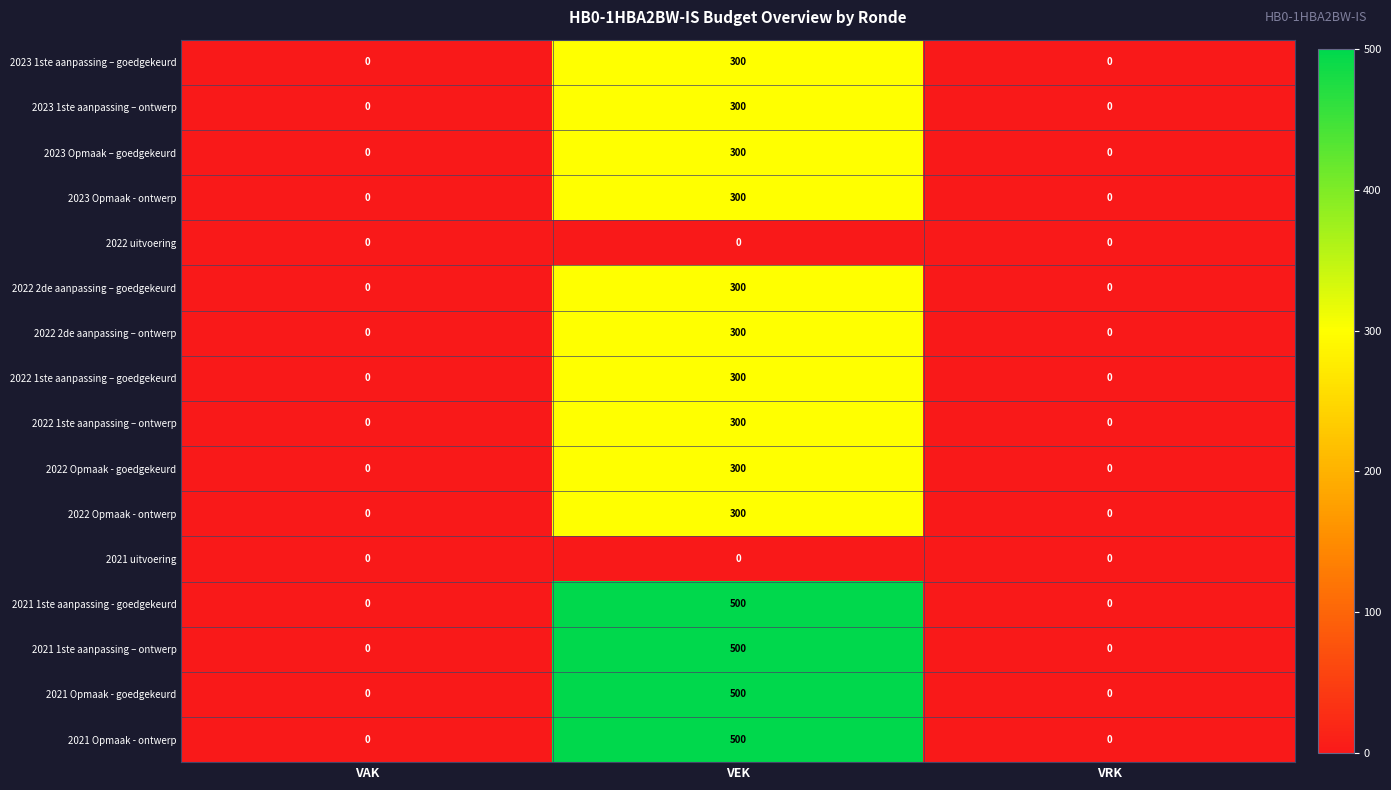

What value does the 2022 Opmaak - ontwerp series have at VEK, to the nearest 5?

300